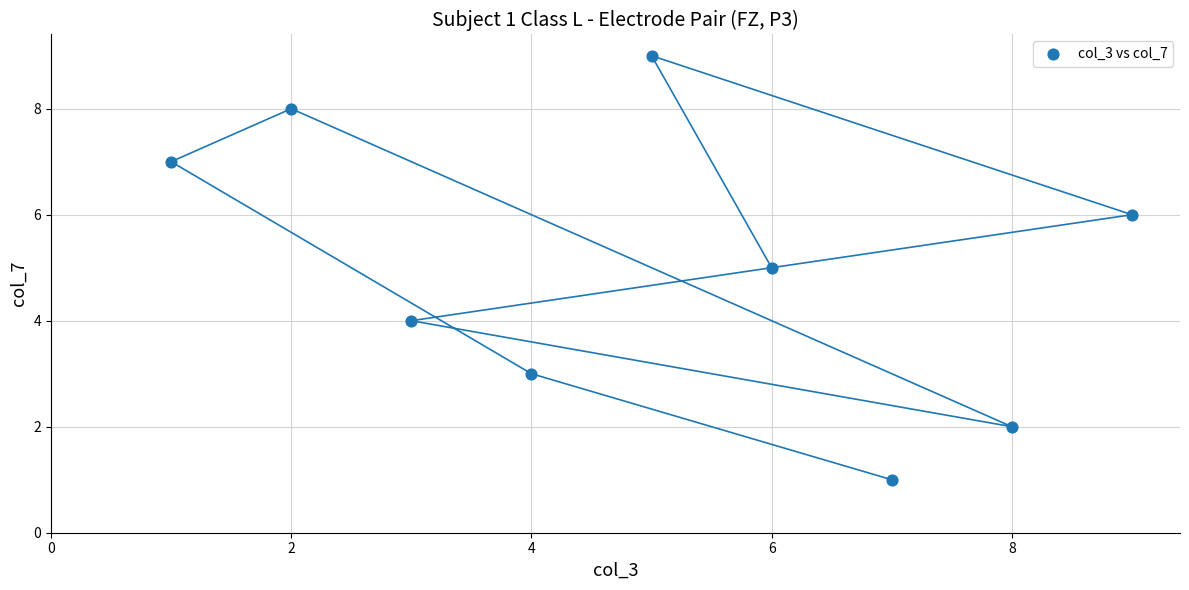

What is the range of X values (max minus min)?

8